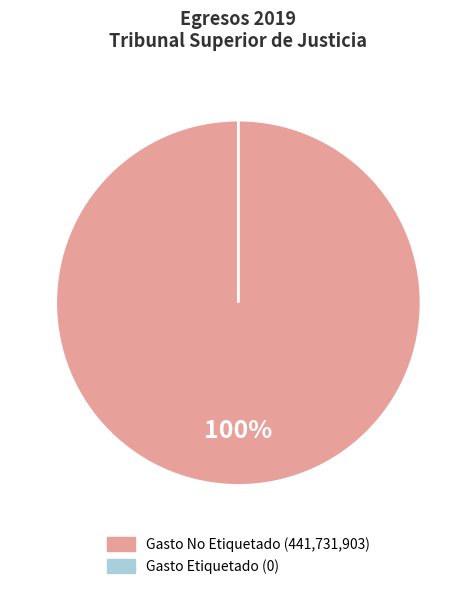

How much of the chart is everything except Gasto Etiquetado?

100.0%